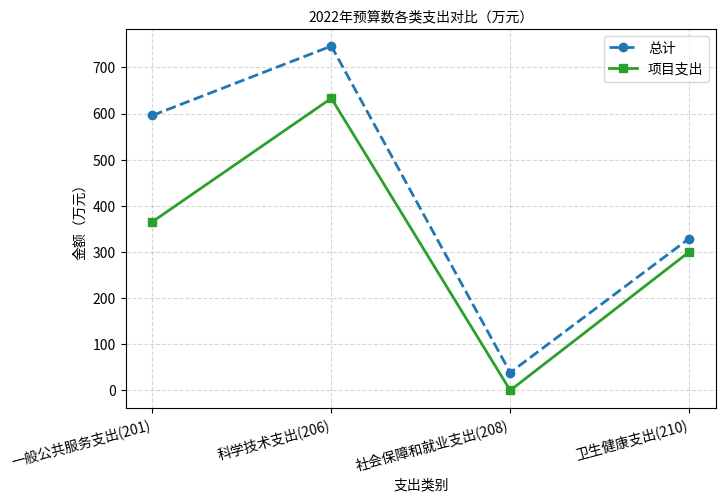

How many interior local peaks does the 总计 series have?

1